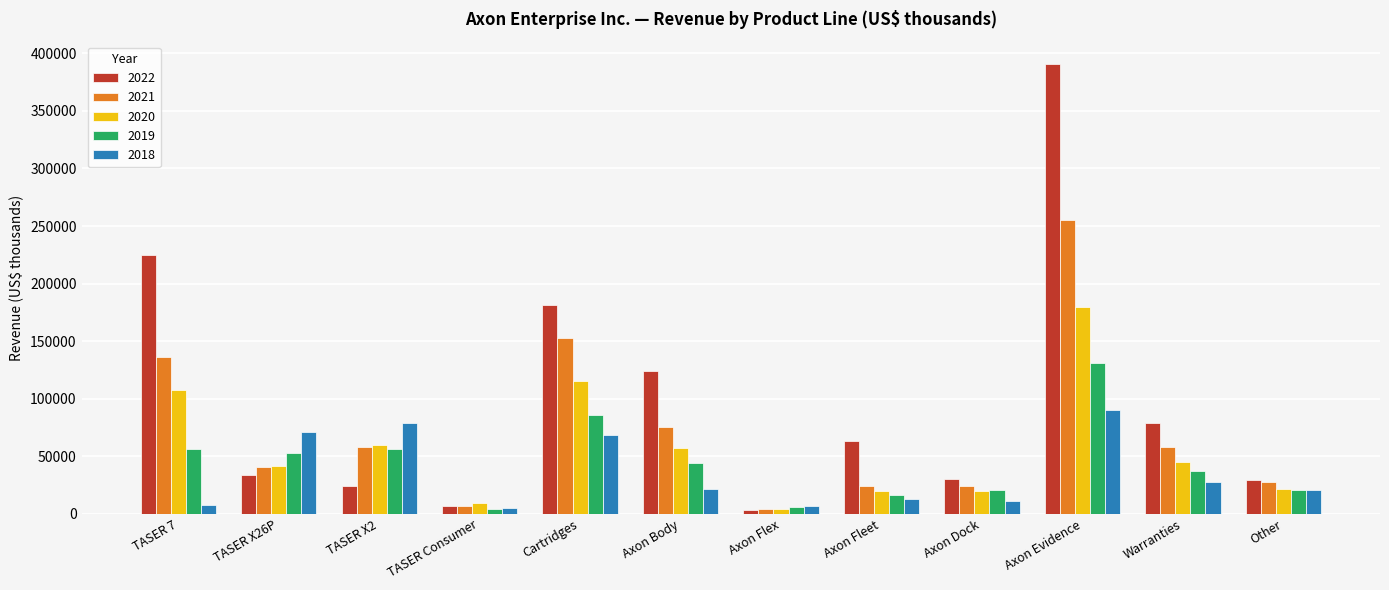

At which category is the sum across all series the highest?

Axon Evidence